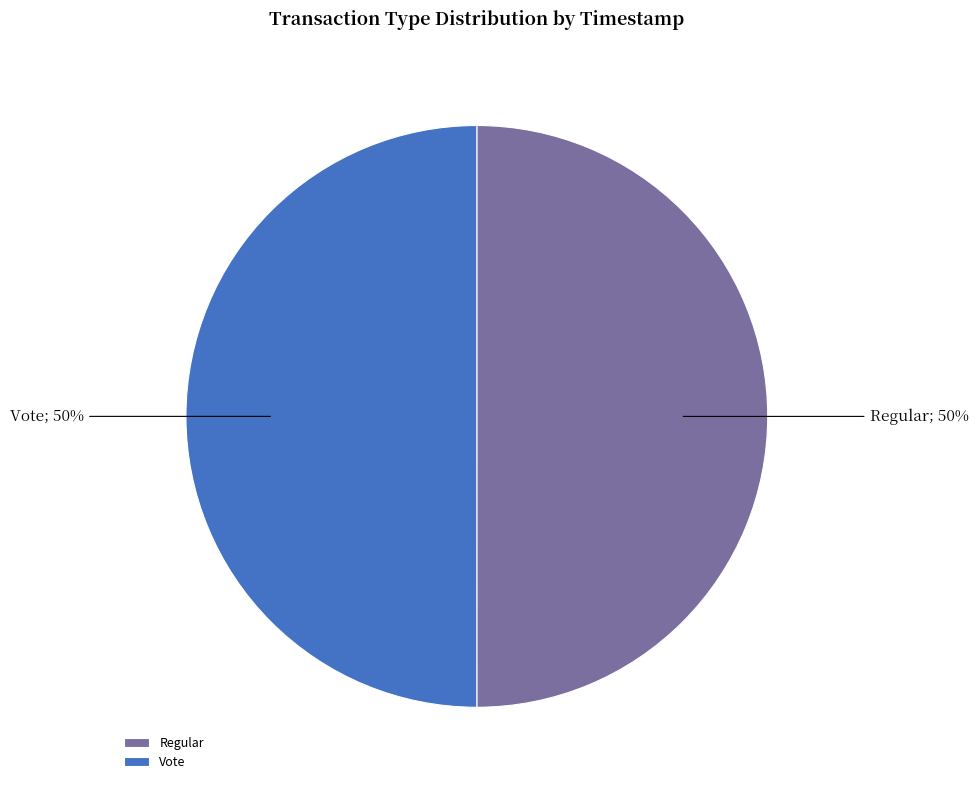

Is the sum of Regular and Vote greater than half?

Yes